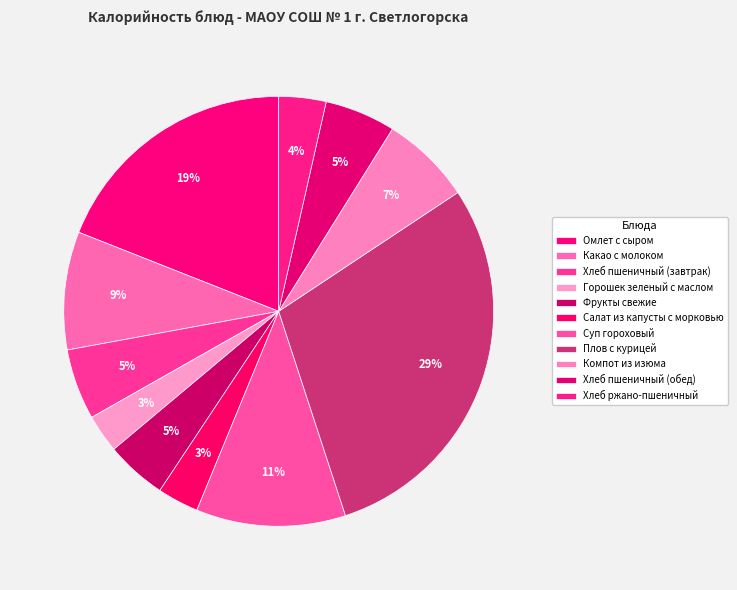

How much of the chart is everything except Хлеб пшеничный (обед)?

94.7%